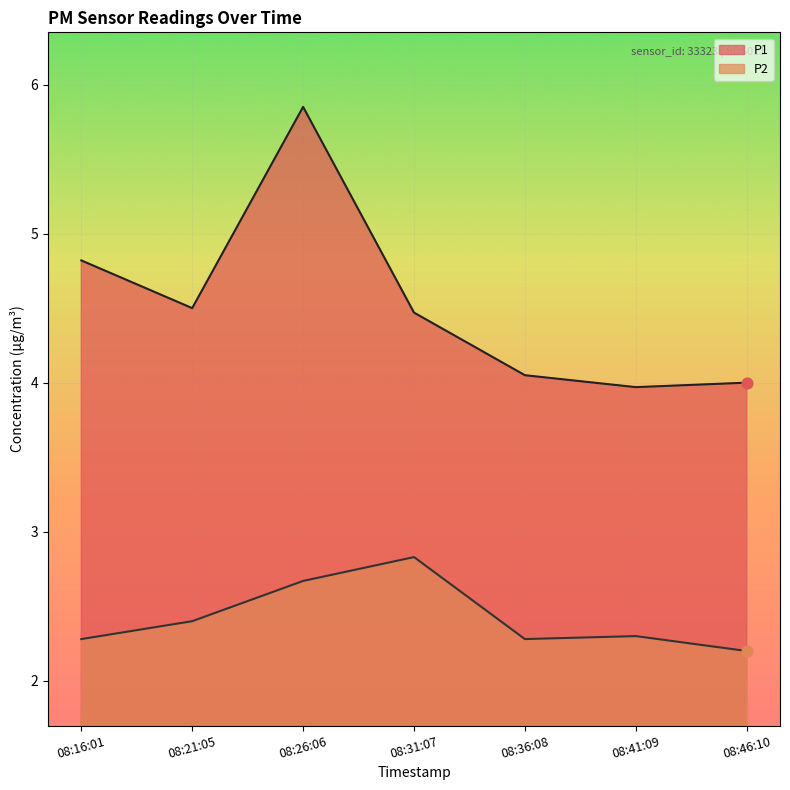

At which category is the sum across all series the highest?

08:26:06